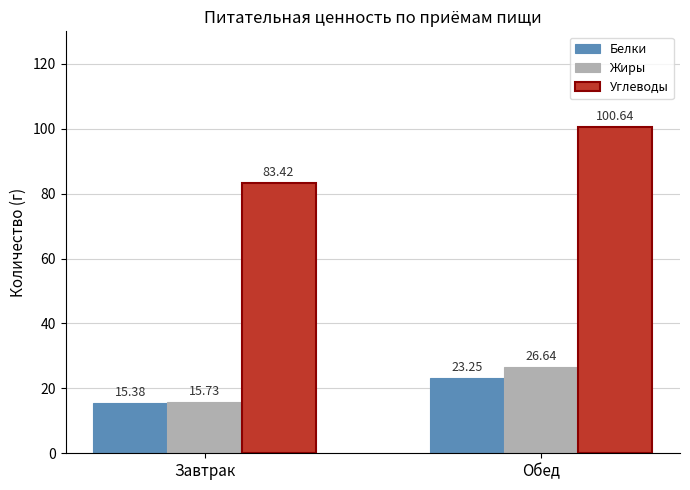

What are all the series names shown in the legend?

Белки, Жиры, Углеводы